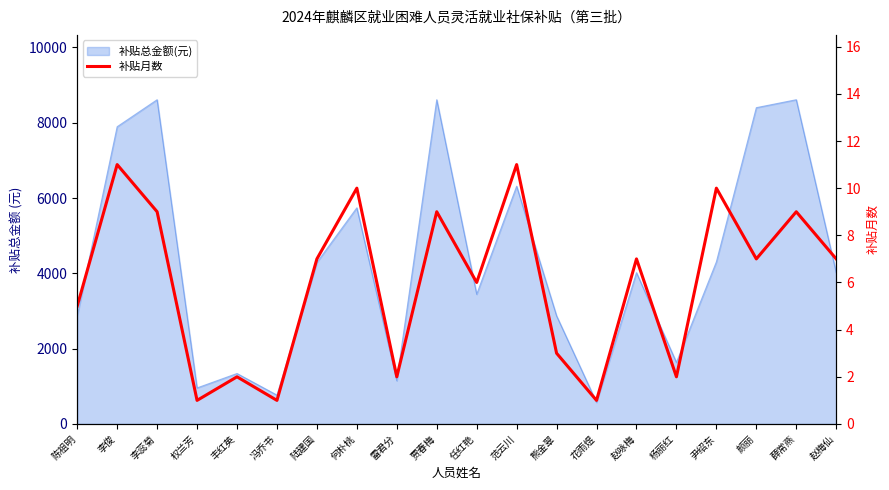

Reading left to right, extract all data points from this chart.

陈祖明=5	李俊=11	李蕊菊=9	权兰芳=1	丰红英=2	冯乔书=1	陆建国=7	何朴桃=10	雷君分=2	贾春梅=9	任红艳=6	范云川=11	熊金翠=3	花雨煜=1	赵咏梅=7	杨丽红=2	尹绍东=10	颜丽=7	薛常燕=9	赵梅仙=7